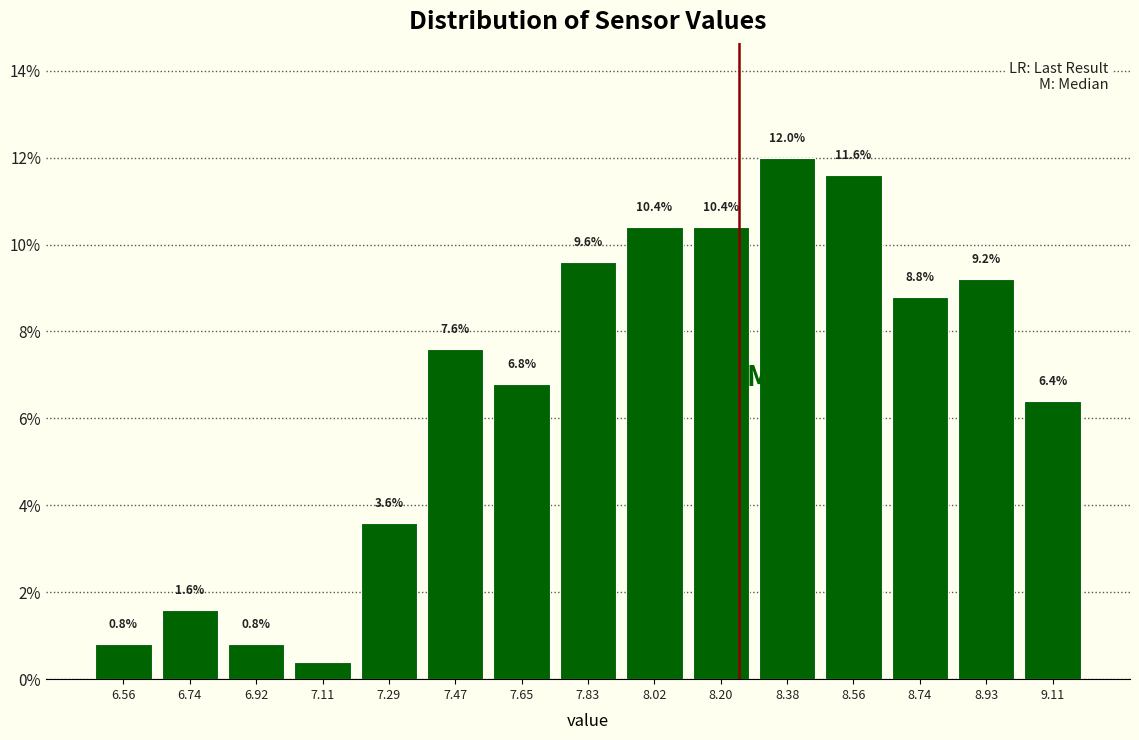

Over which range of the x-axis is the bar tallest?

8.290 to 8.472